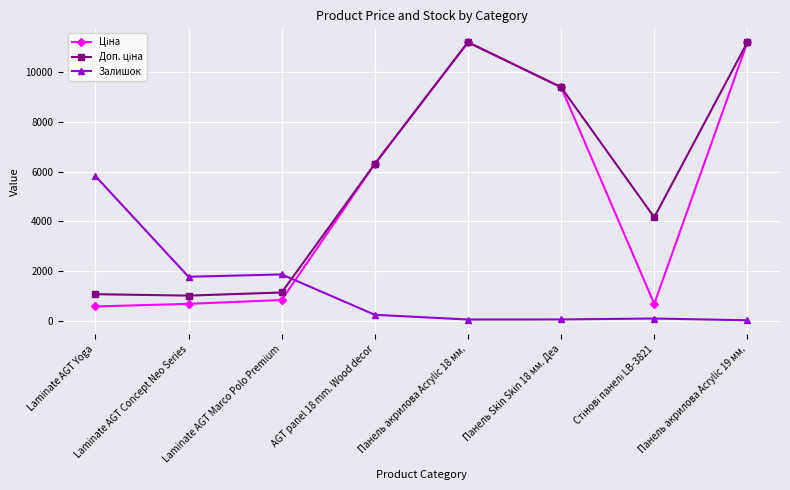

Read the Залишок value at Laminate AGT Marco Polo Premium.

1874.0